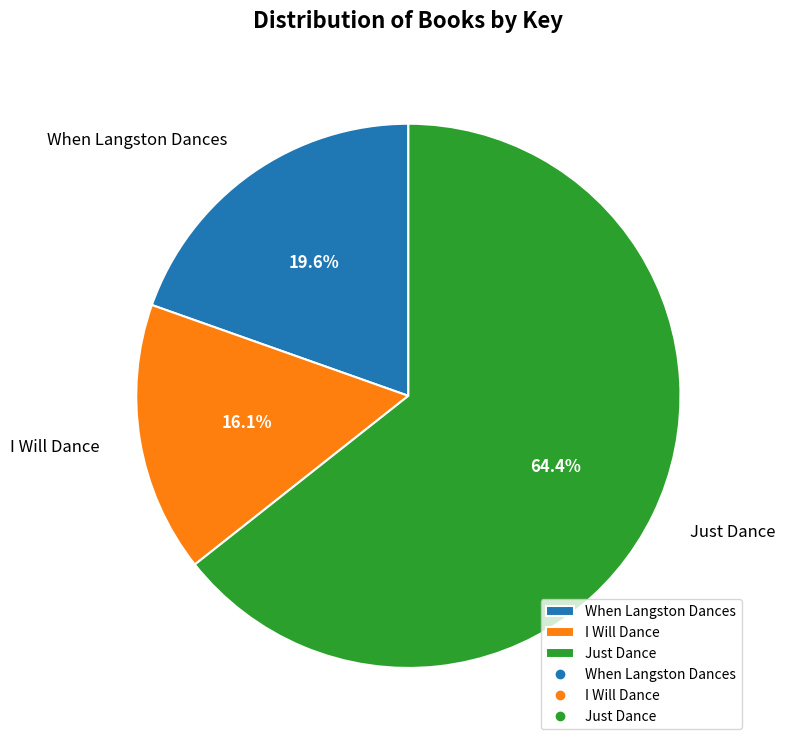

To the nearest percent, what is the average slice percentage?

33%